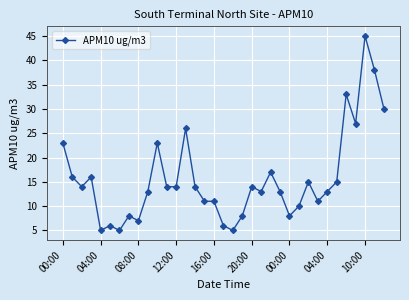

True or false: there are more than 0 points higher than both neighbors.

True